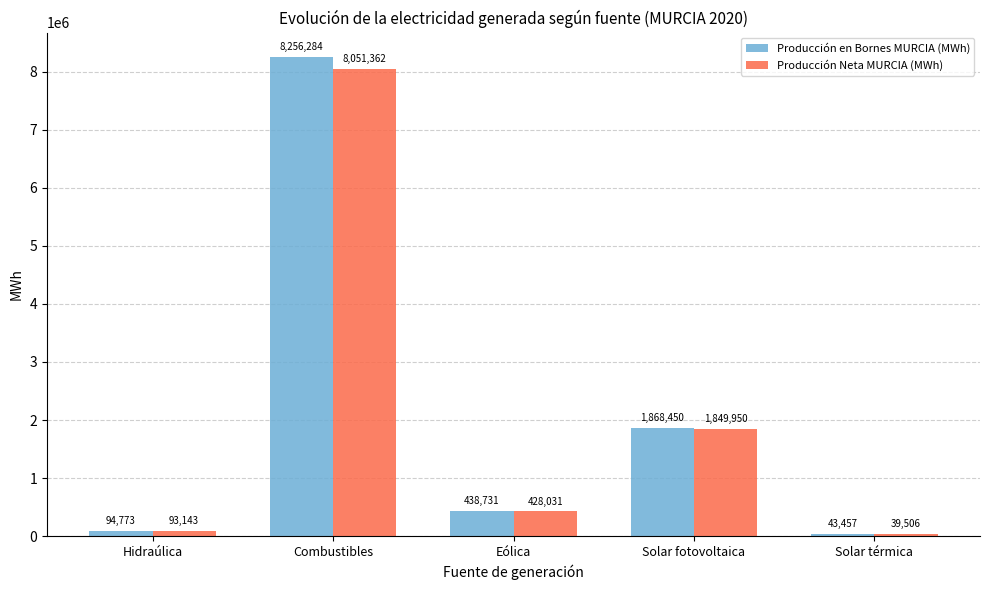

At which category is the sum across all series the highest?

Combustibles